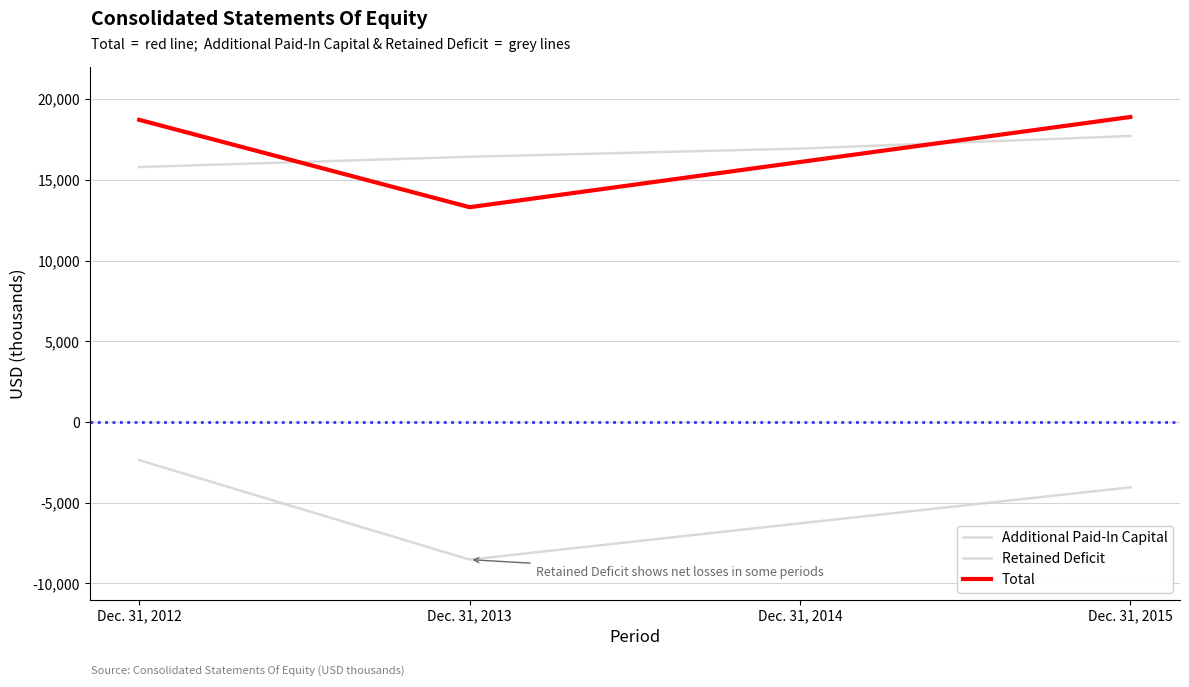

How many lines are shown in the chart?

3